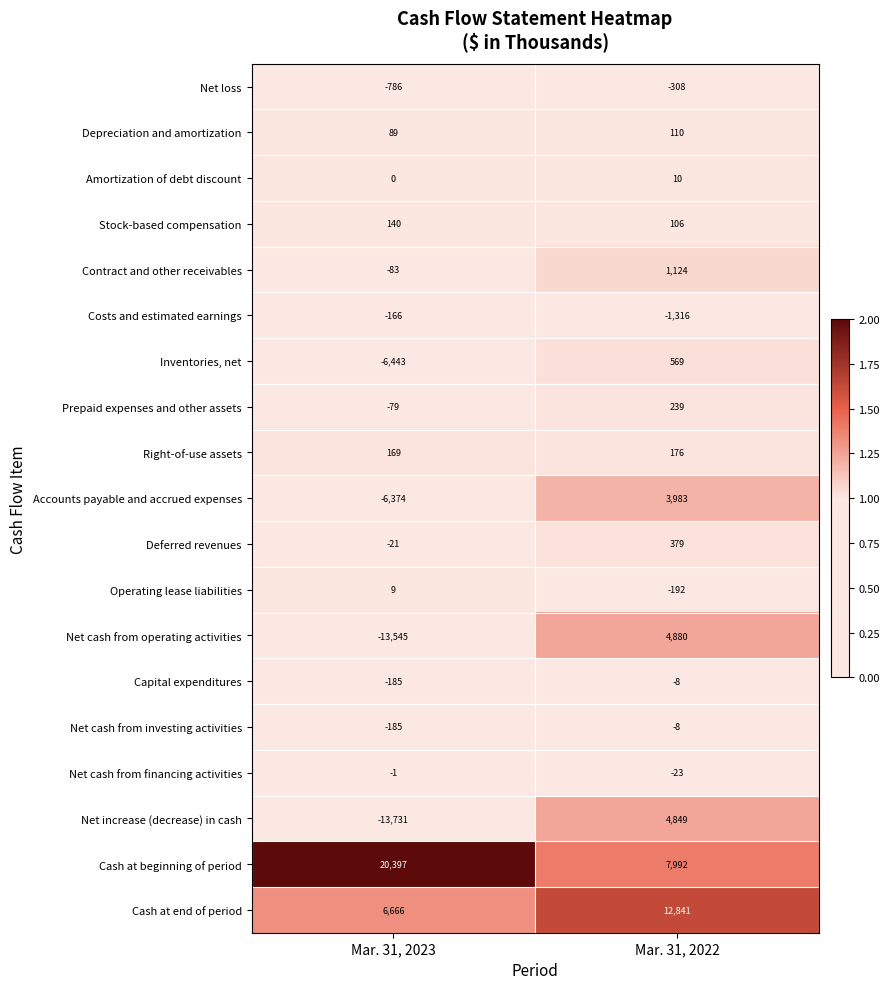

What is the total value across all series at Mar. 31, 2023?

-14129